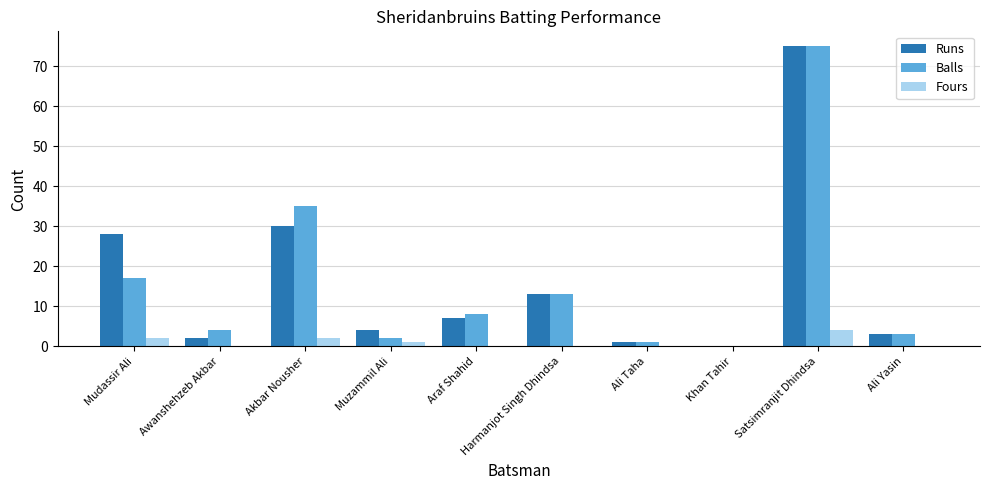

What is the maximum value for Fours?

4